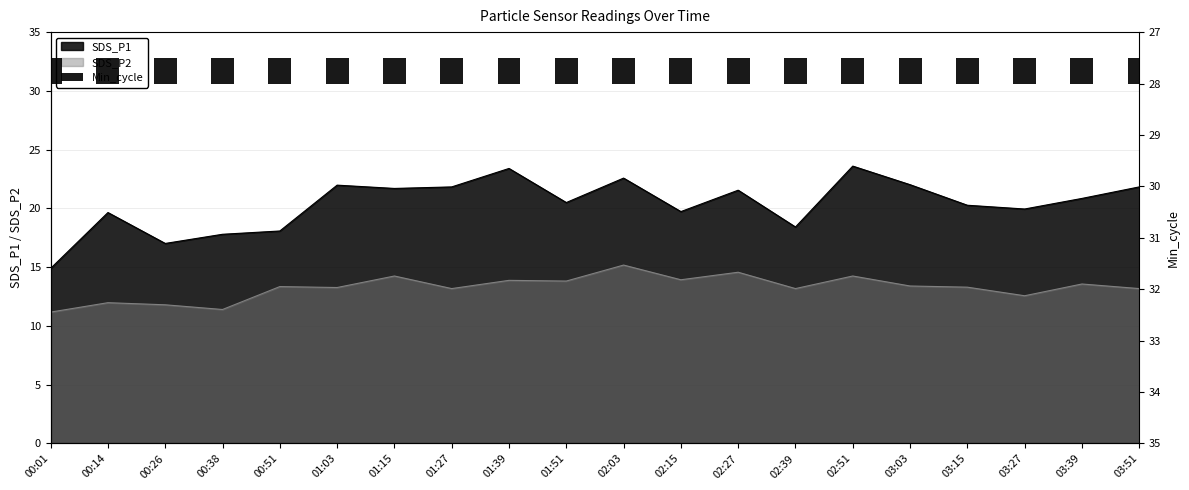

What is the approximate value of SDS_P1 at 03:27?

19.9